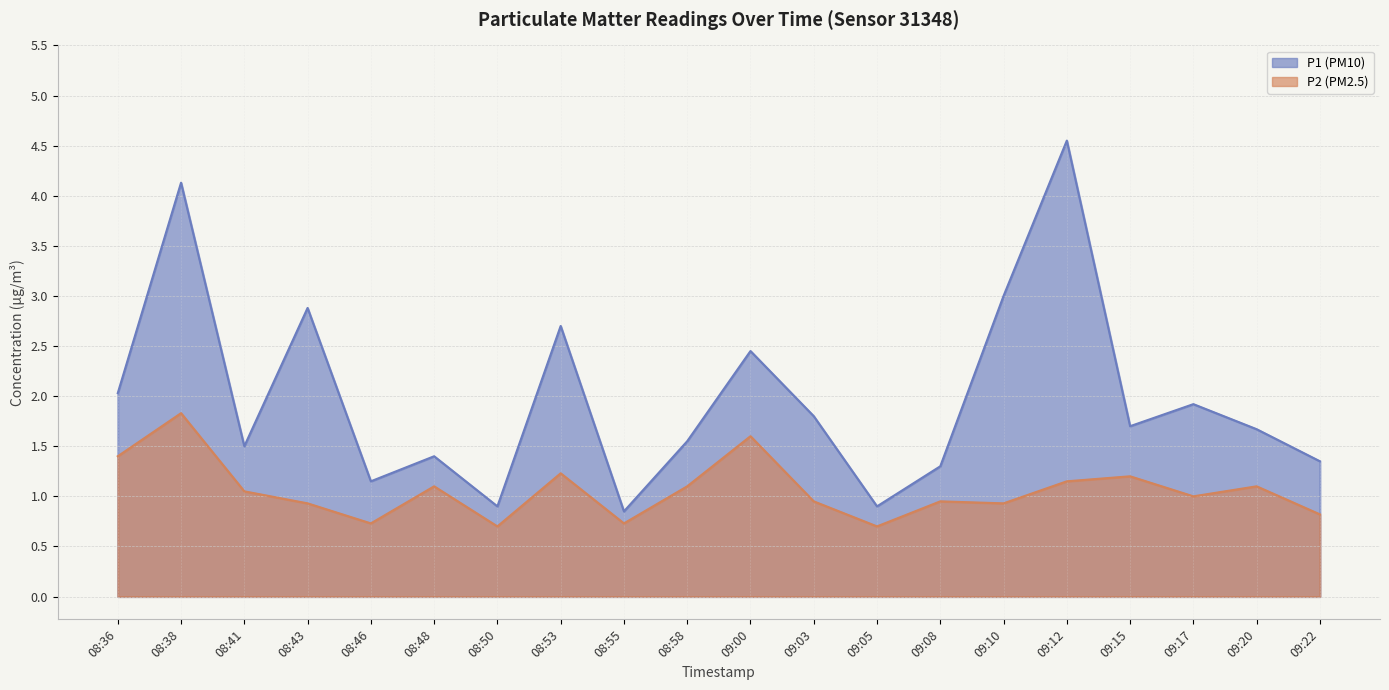

The P2 series shows 1.8 at 08:38. True or false?

True